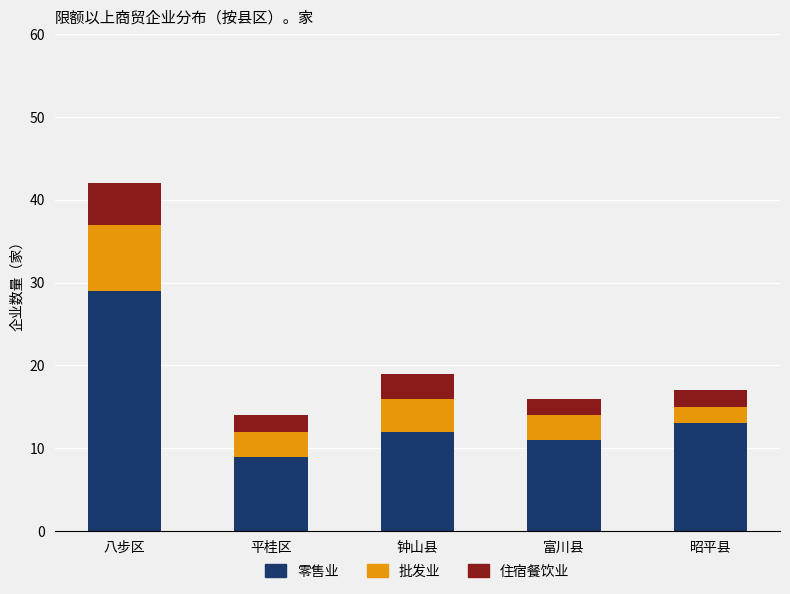

What is the difference between the 零售业 values at 平桂区 and 昭平县?

4